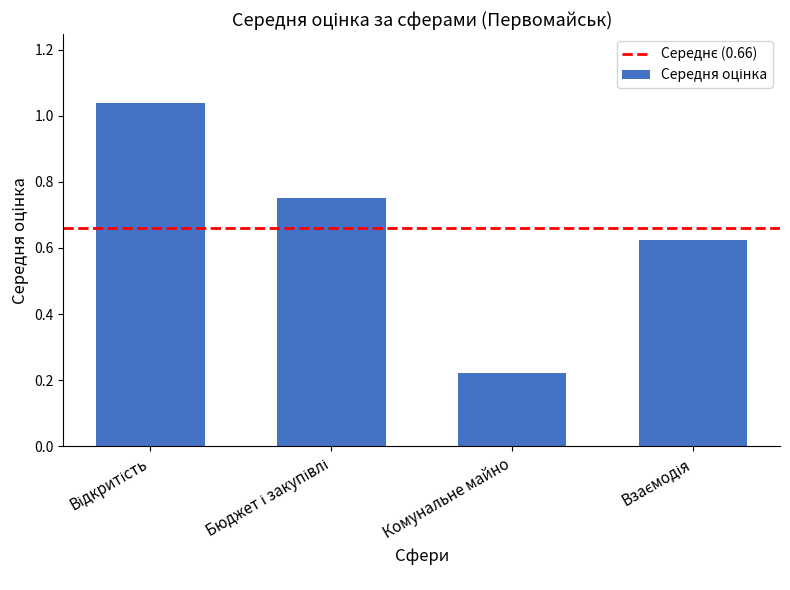

What is the average value?

0.7